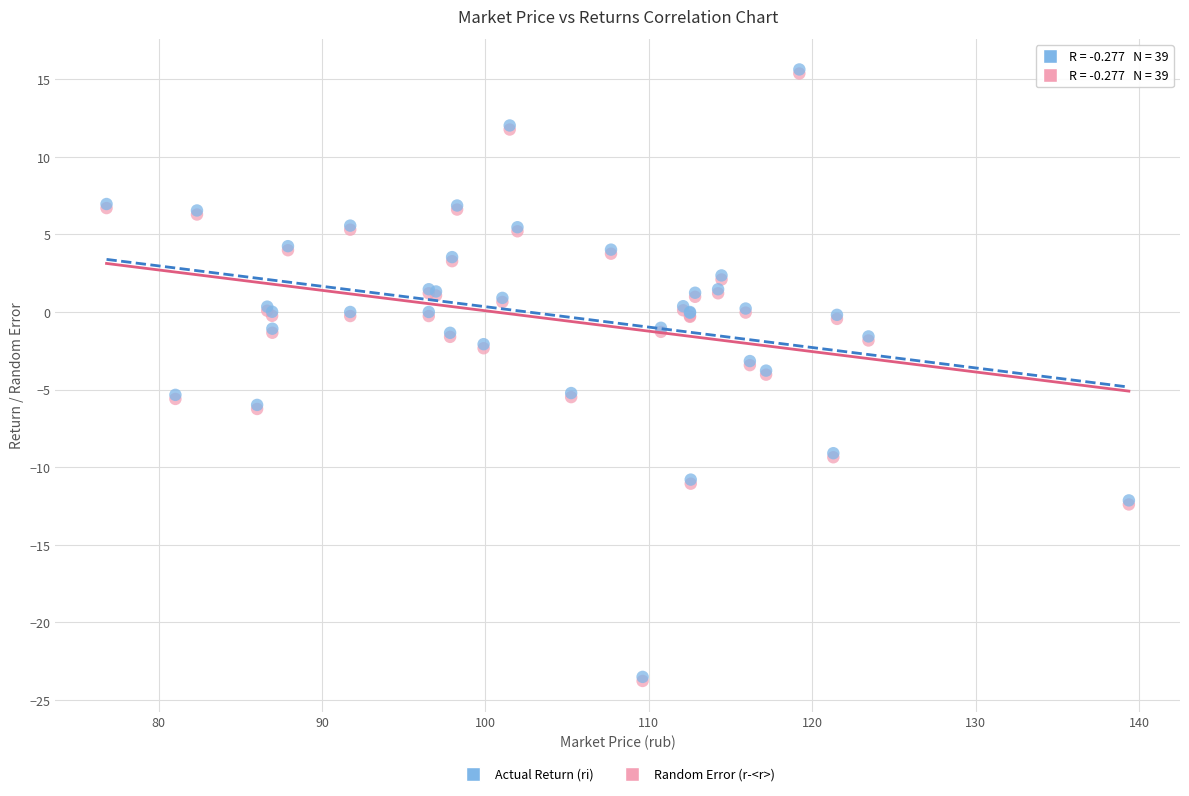

What are all the series names shown in the legend?

Actual Return (ri), Random Error (r-<r>)